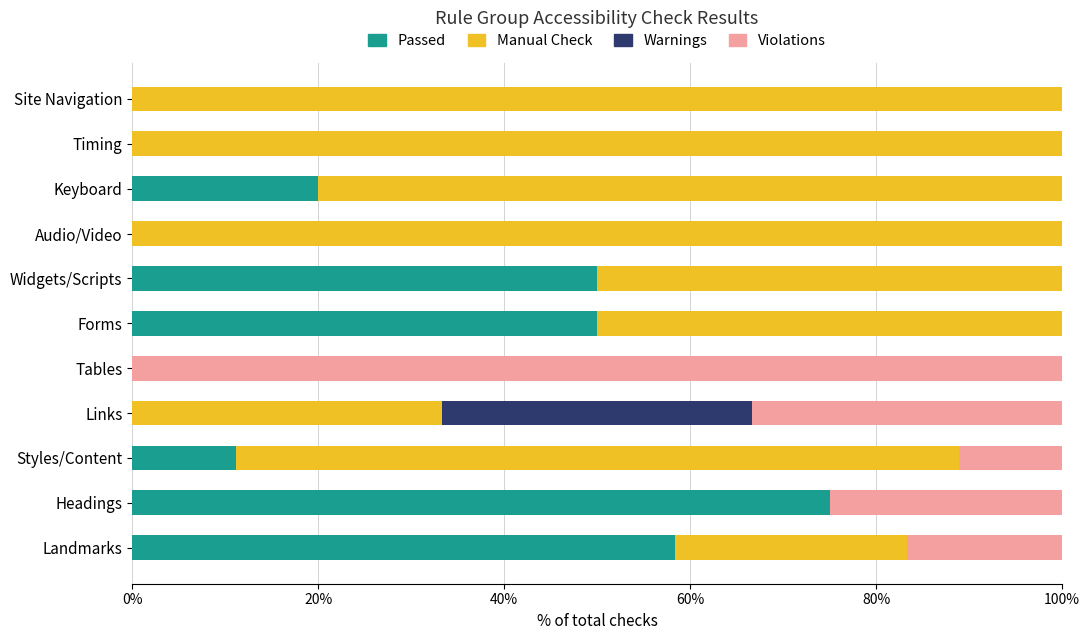

At which label does Passed reach its peak?

Headings